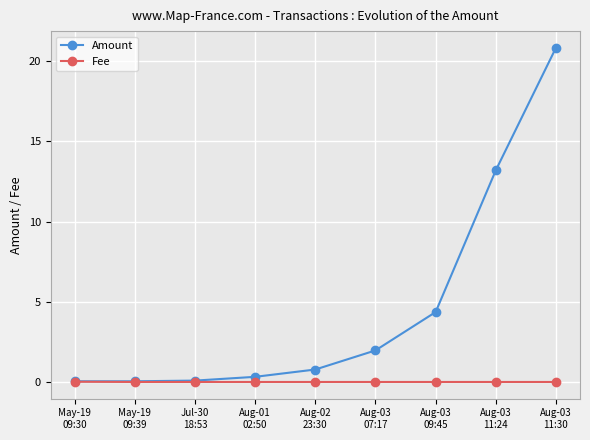

What are all the series names shown in the legend?

Amount, Fee